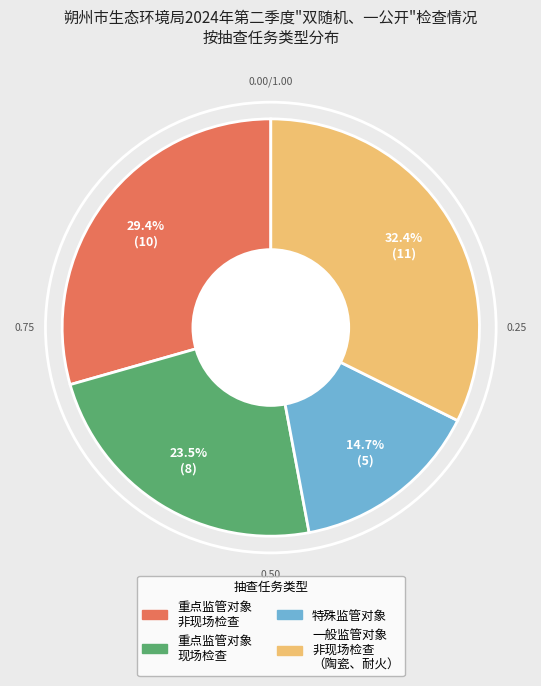

Does any single category account for the majority?

No